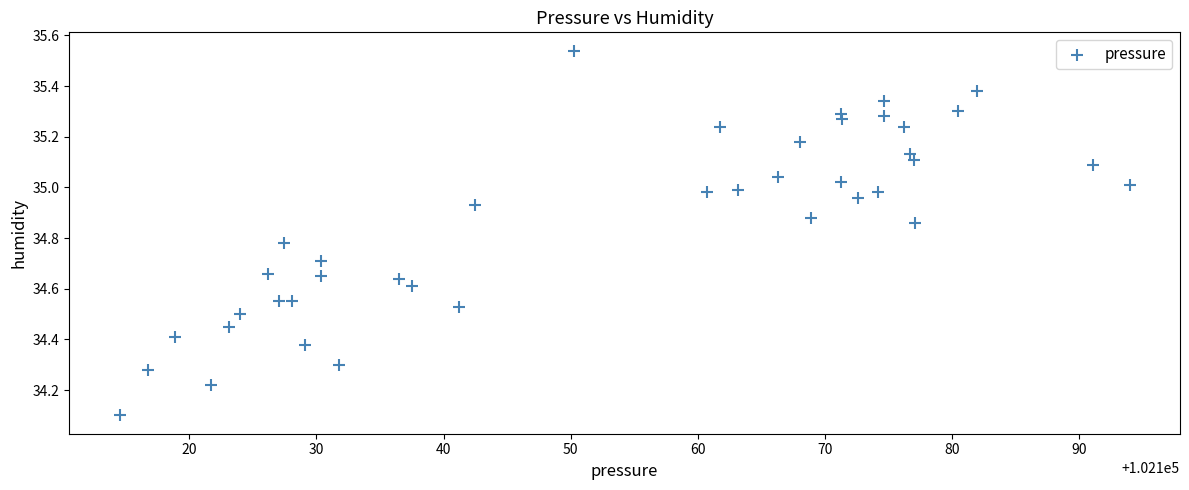

What Y value in the scatter plot is closest to 34?

34.1